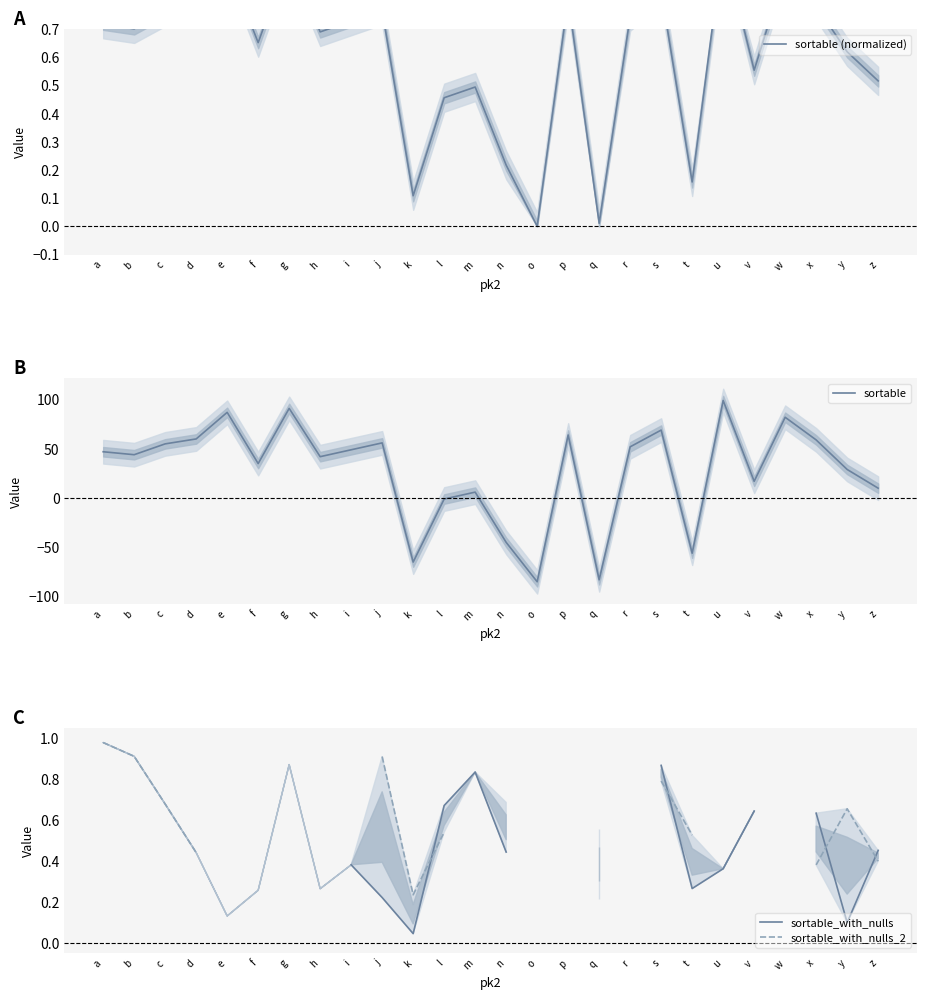

Read the sortable value at y.

29